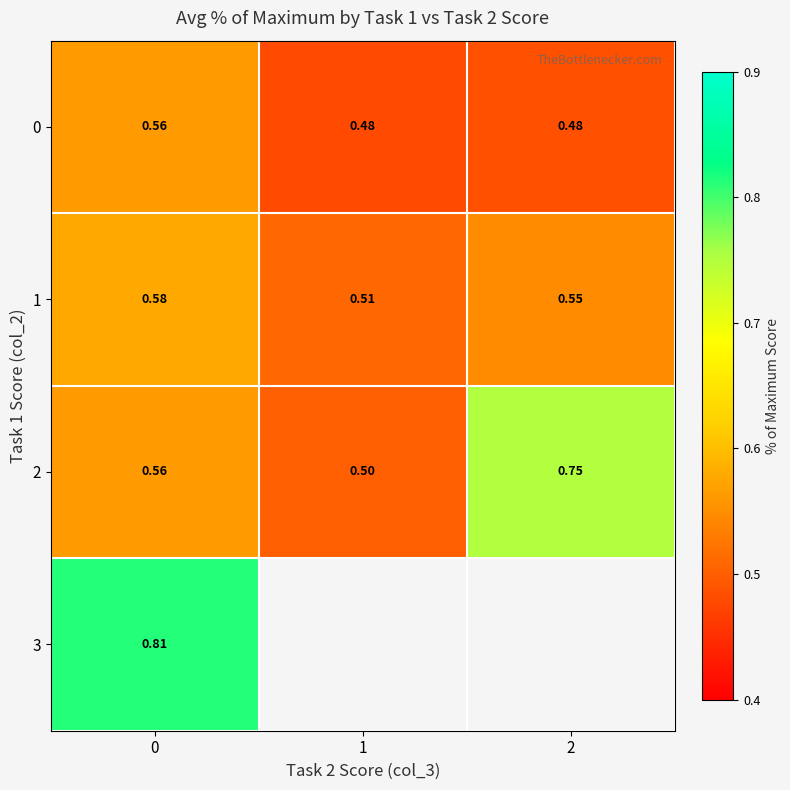

Is the value of 0 at 1 greater than the value of 2 at 1?

No